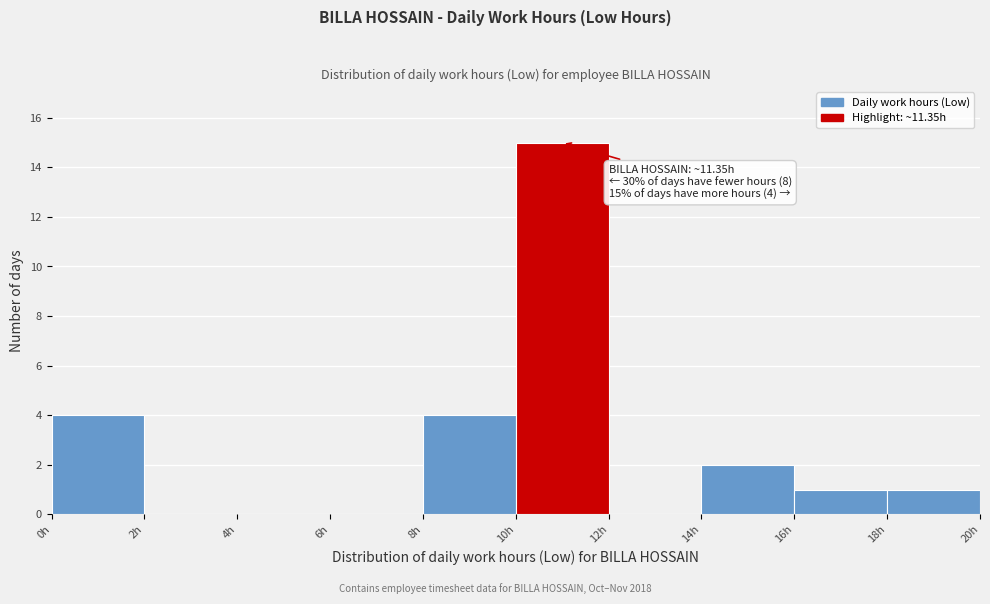

Over which range of the x-axis is the bar tallest?

10 to 12